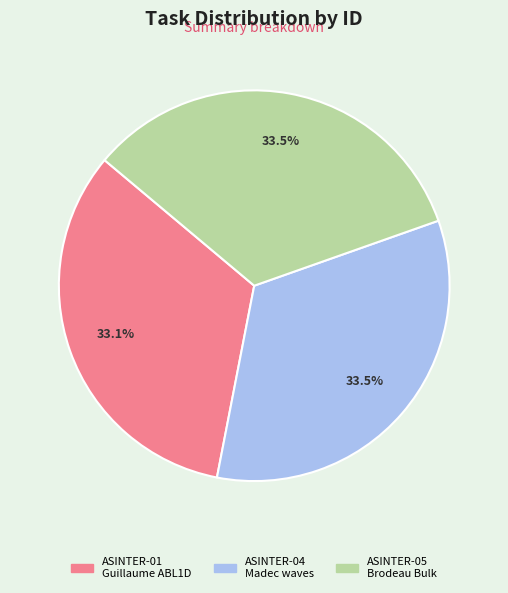

Does any single category account for the majority?

No